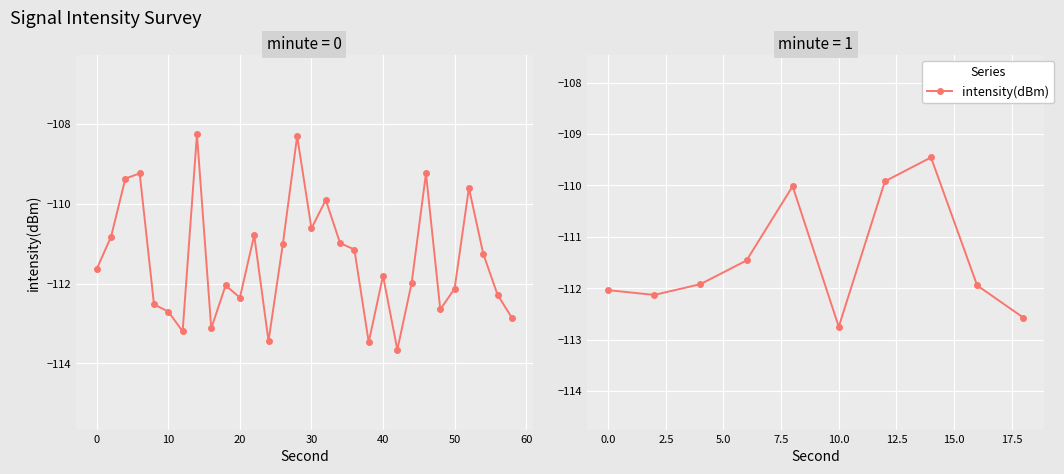

Is it true that the value at 0 is -153.2?

False